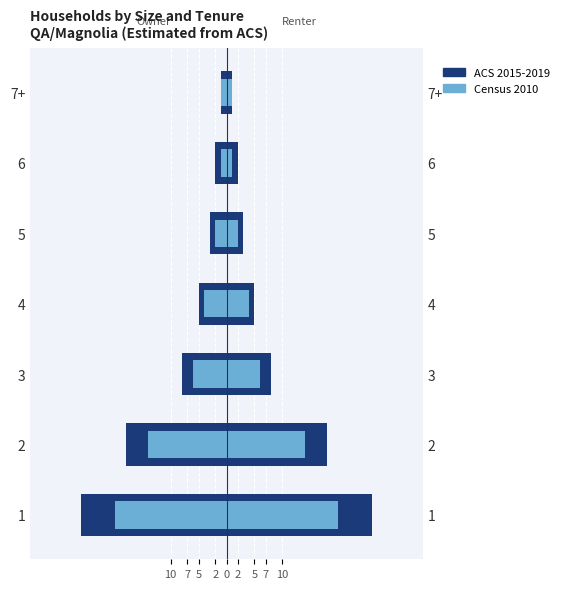

What is the difference between the highest and lowest values at 5?

2